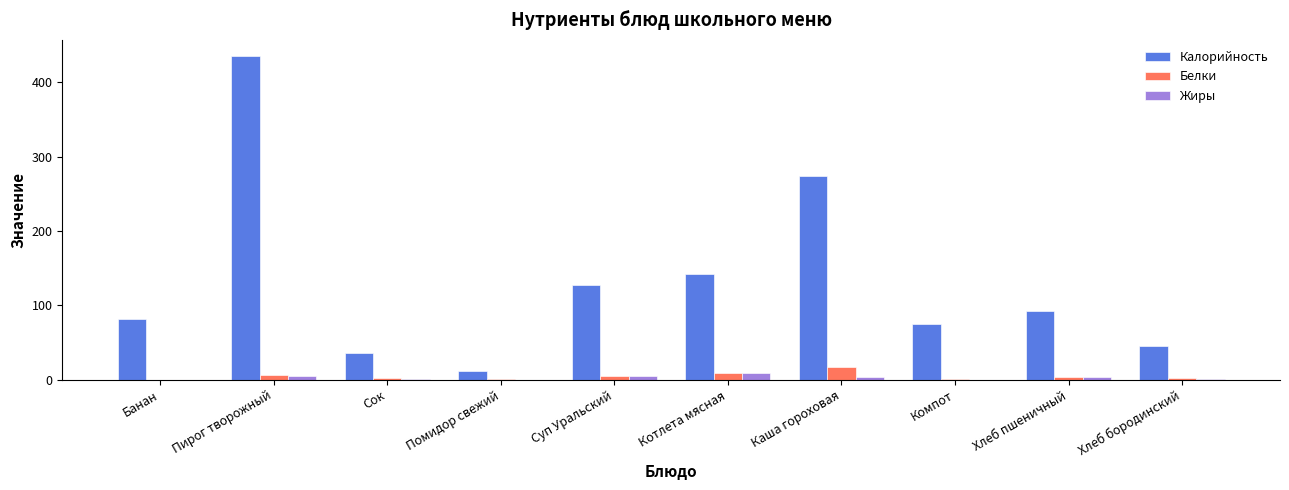

Which category has the highest value across all series?

Пирог творожный